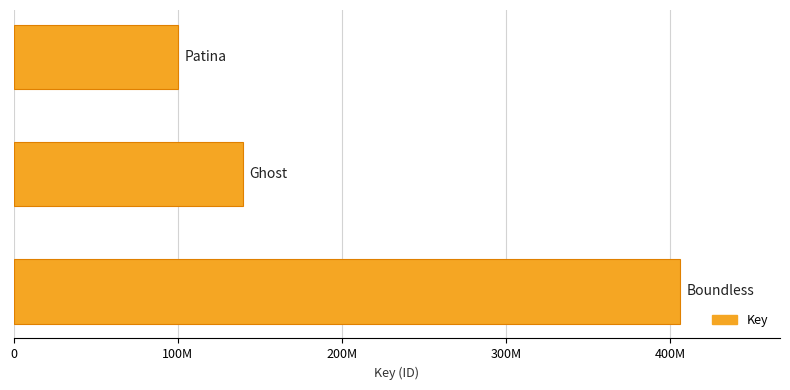

Does the chart contain any negative values?

No